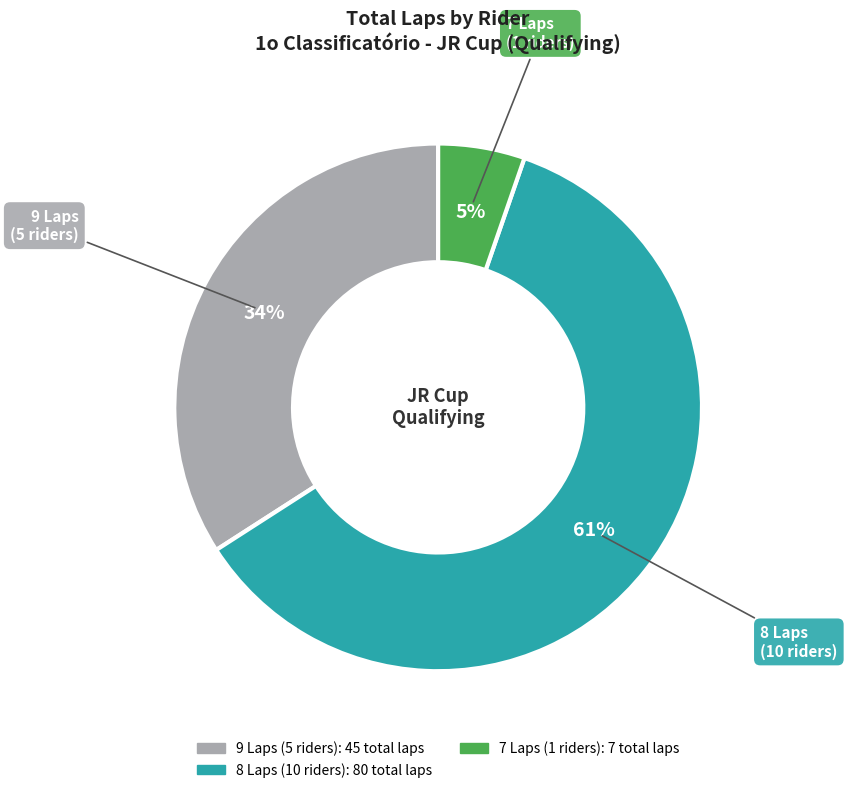

To the nearest percent, what is the average slice percentage?

33%